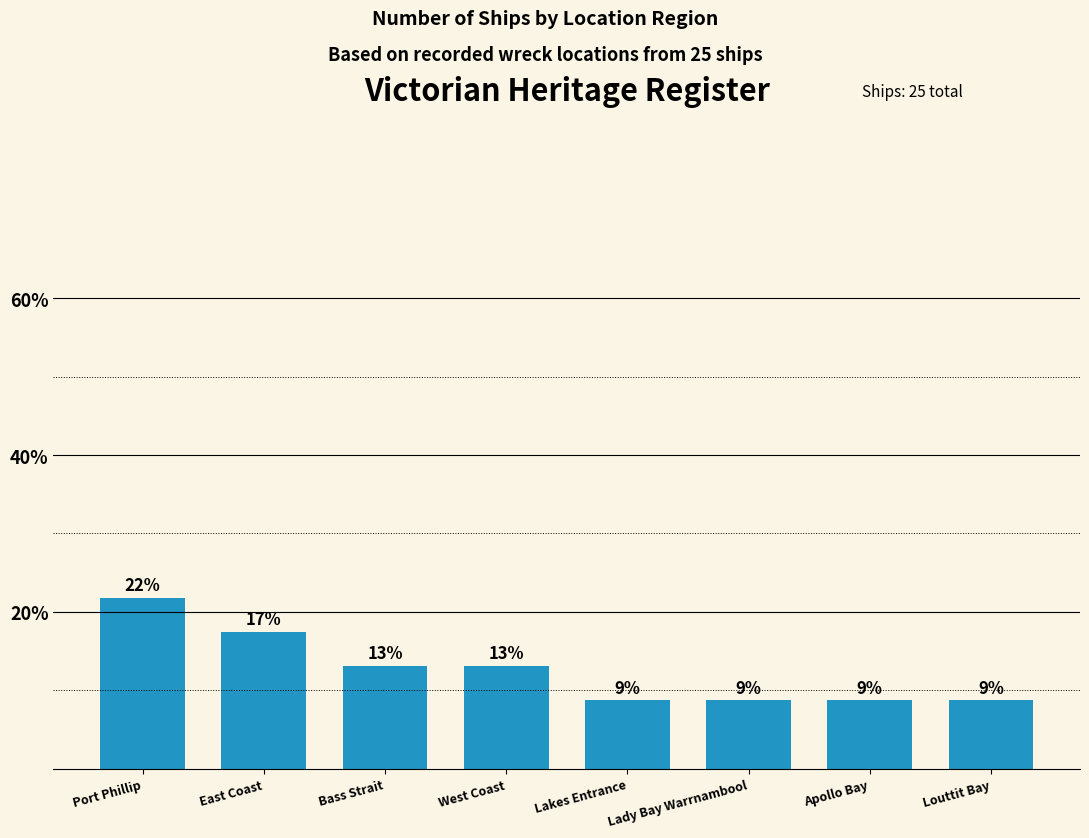

Rank the categories by value from lowest to highest.

Lakes Entrance, Lady Bay Warrnambool, Apollo Bay, Louttit Bay, Bass Strait, West Coast, East Coast, Port Phillip